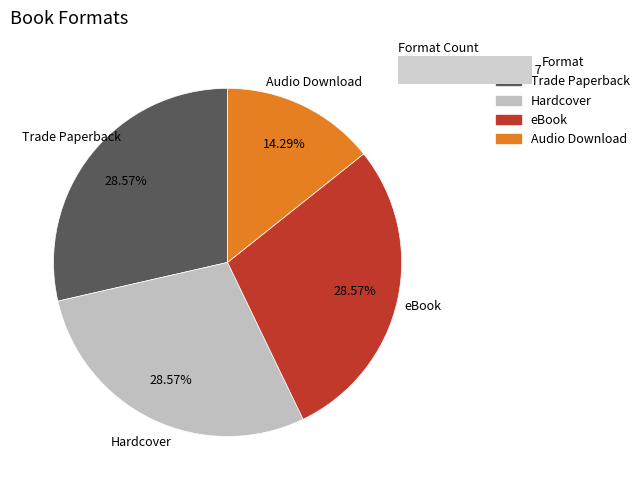

What is the largest slice in the pie chart?

Trade Paperback